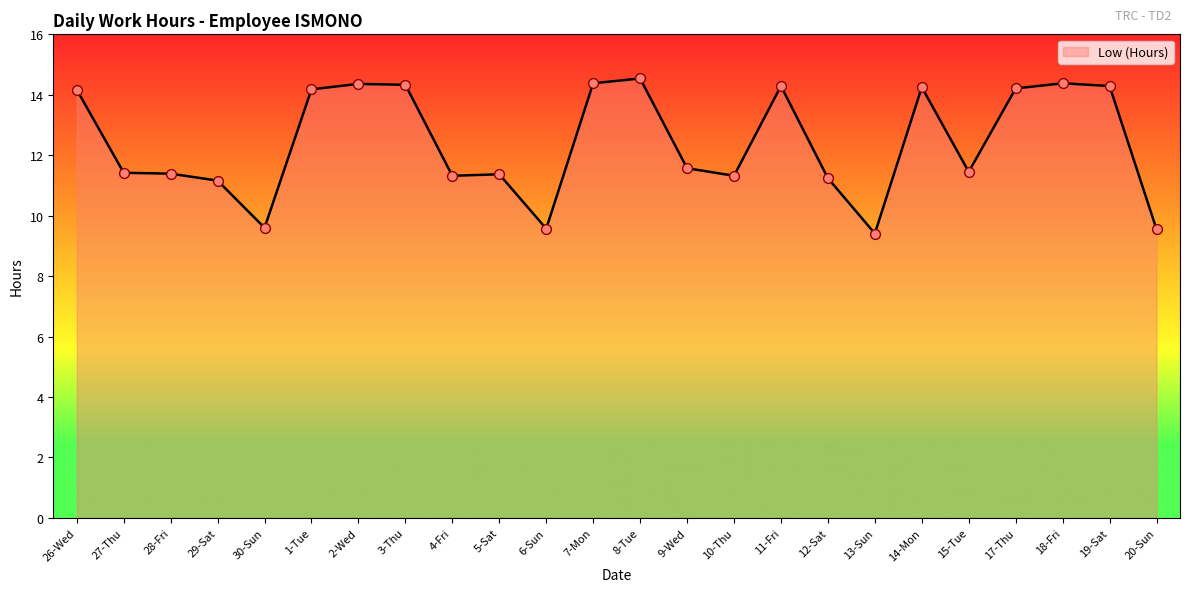

What is the change in value from 4-Fri to 8-Tue?

+3.2